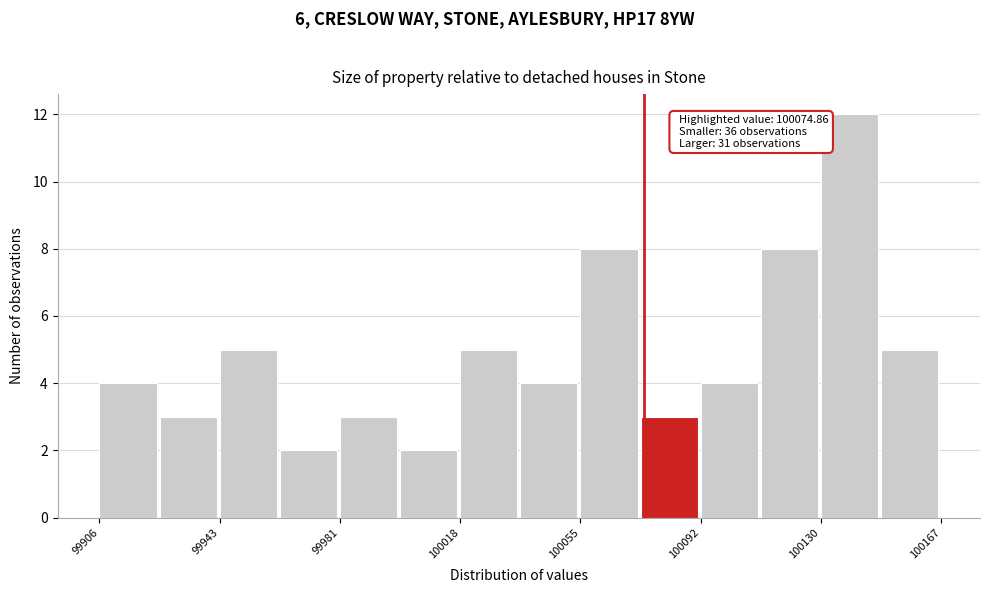

Read against the x-axis, roughly where is the centre of the tallest bar?

100140